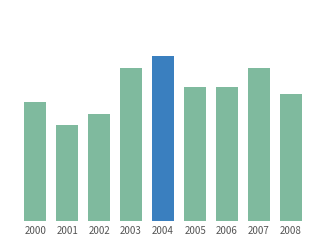

Are the bars horizontal?

No